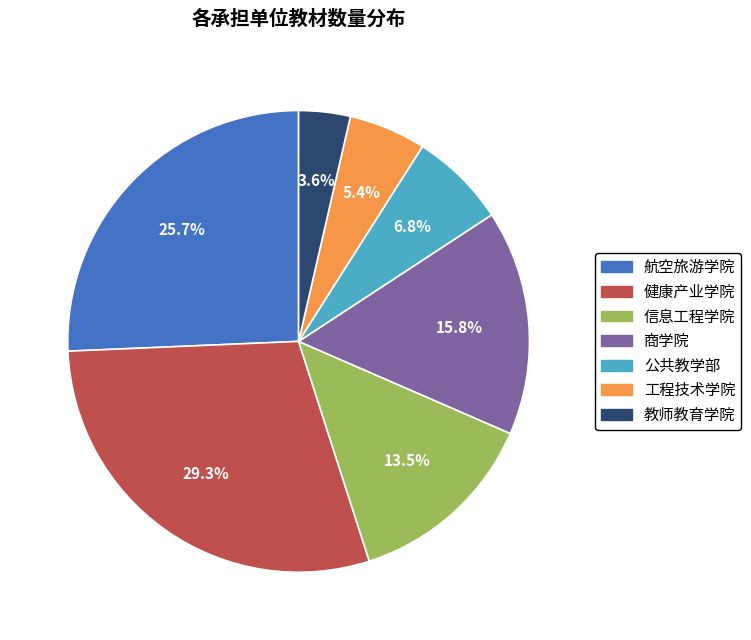

What percentage is the 健康产业学院 slice, to the nearest percent?

29%